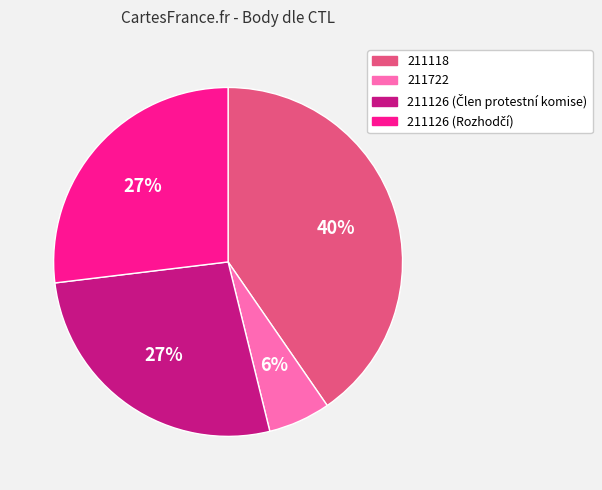

What percentage is the 211118 slice, to the nearest percent?

40%